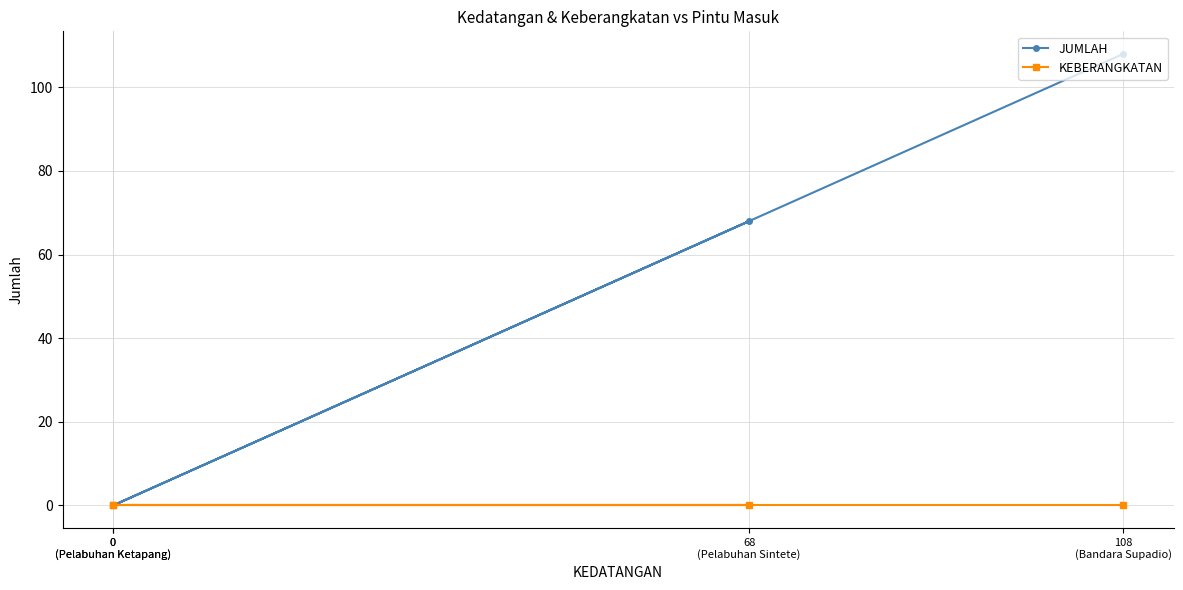

At which category is the sum across all series the highest?

108
(Bandara Supadio)